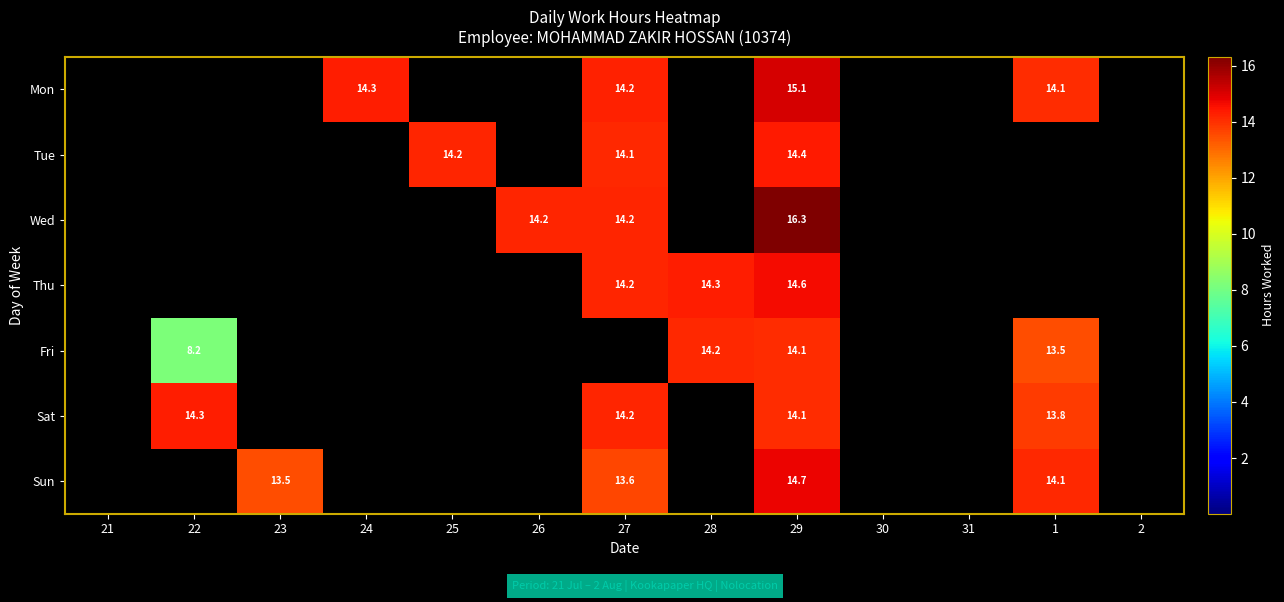

The Wed series shows 9.3 at 29. True or false?

False